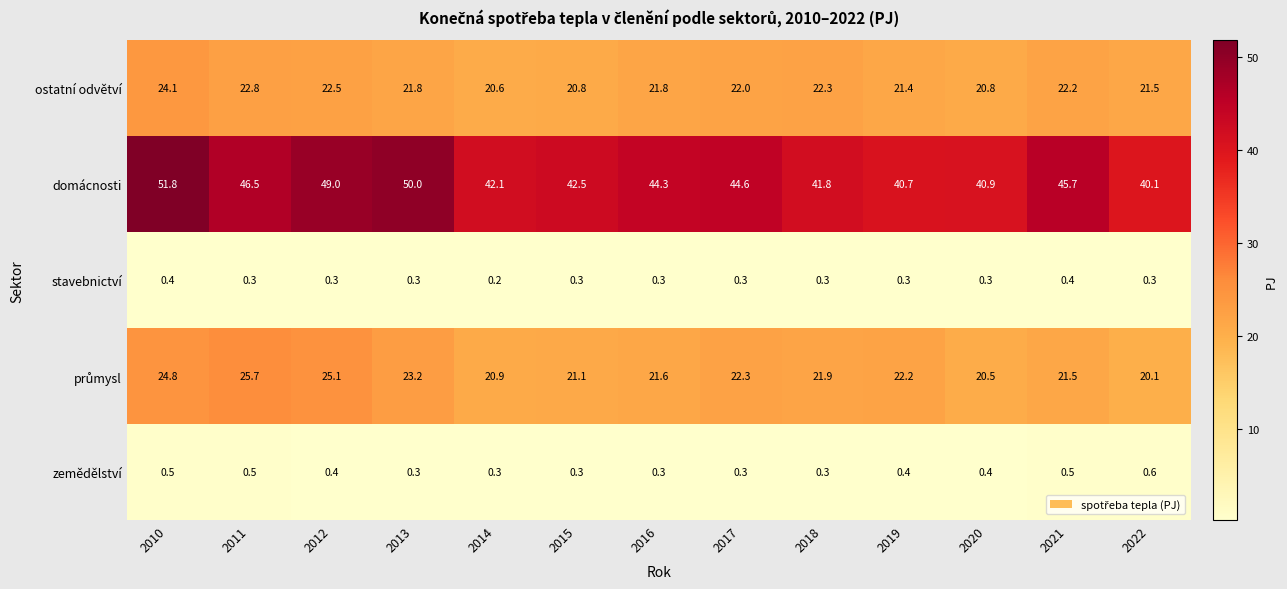

True or false: ostatní odvětví has a value of 22.0 at 2017.

True